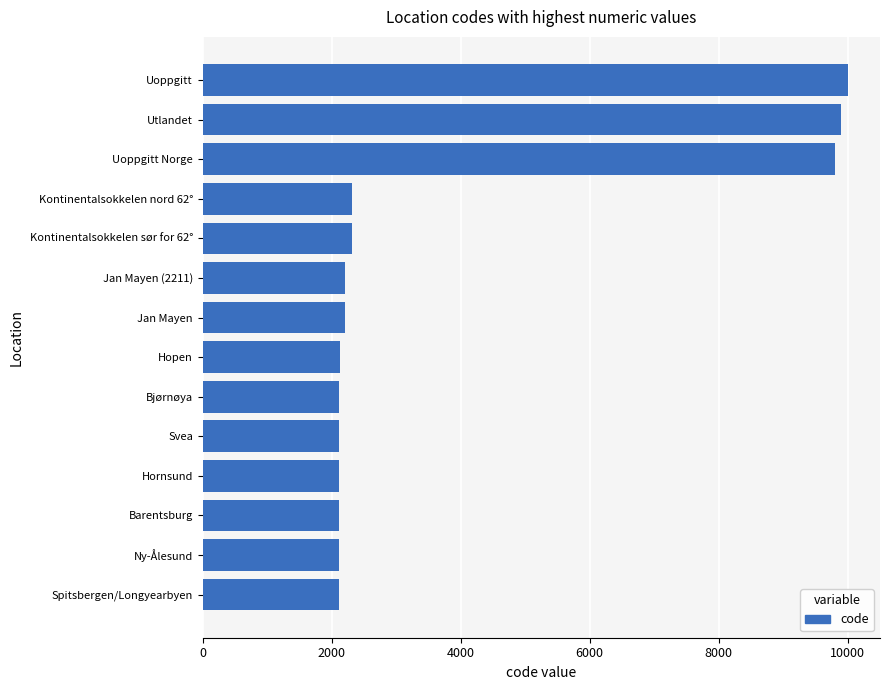

What is the approximate value at Jan Mayen?

2200